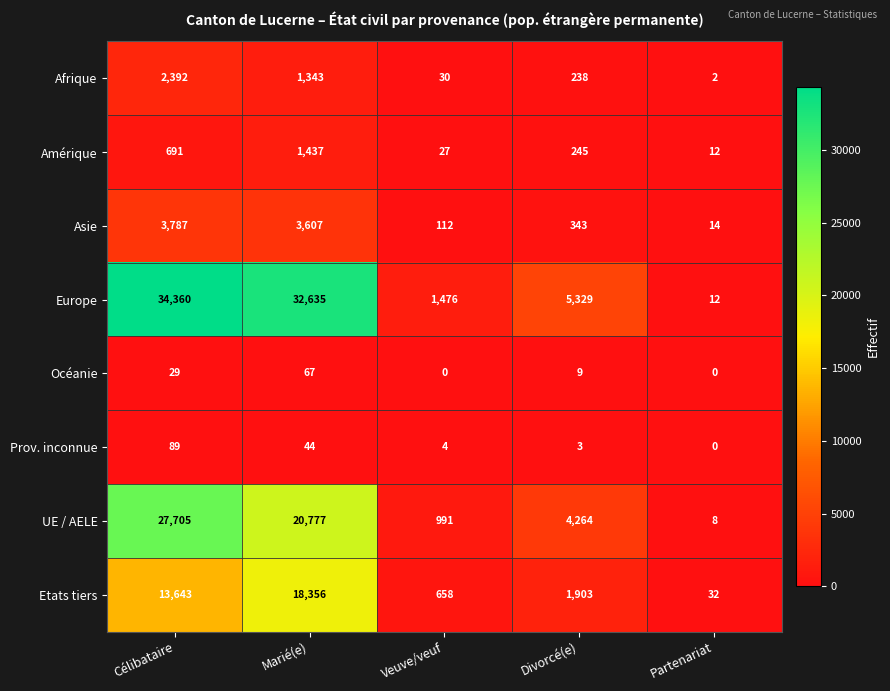

What is the total value across all series at Marié(e)?

78266